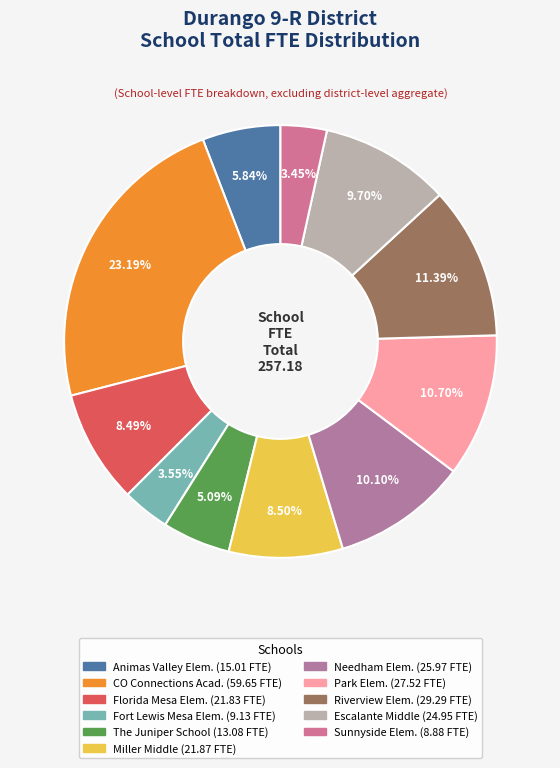

Count the number of slices in the pie.

11